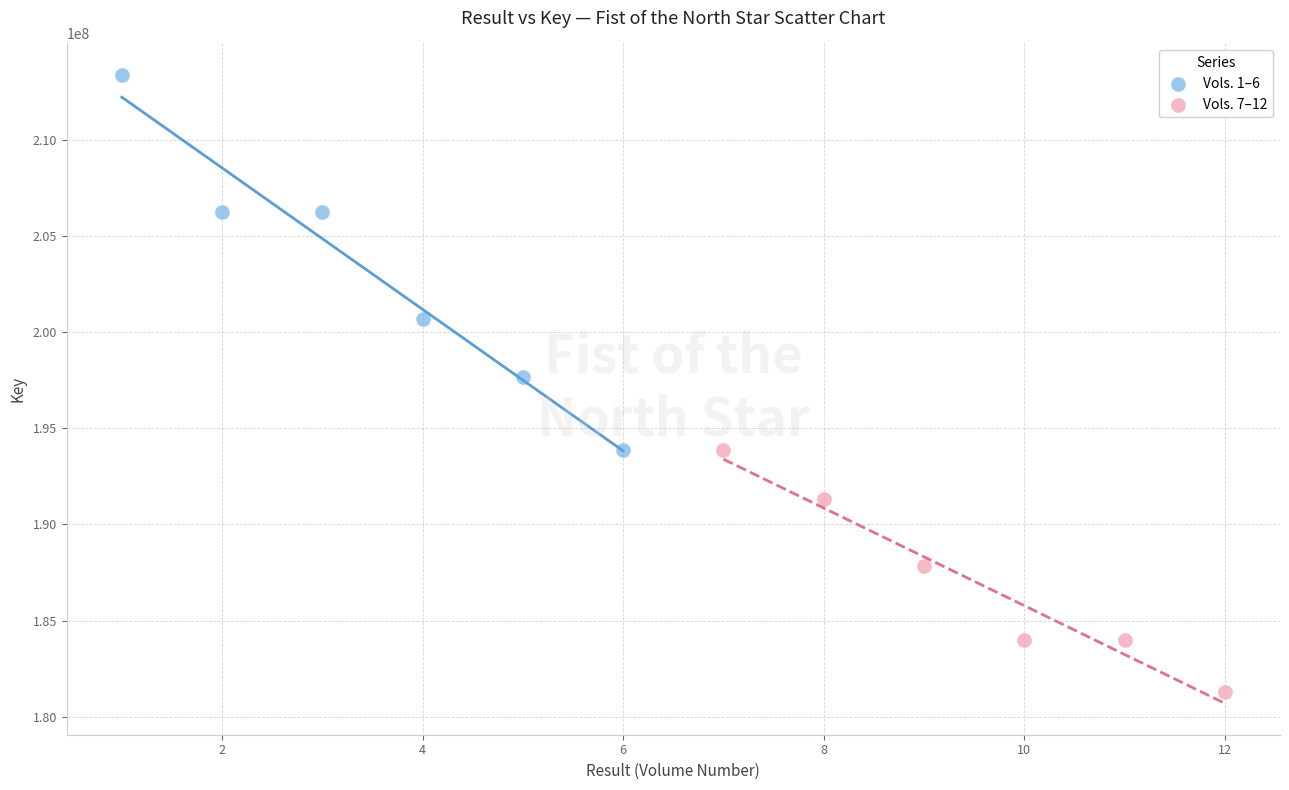

Which series has the widest spread of Y values?

Vols. 1–6